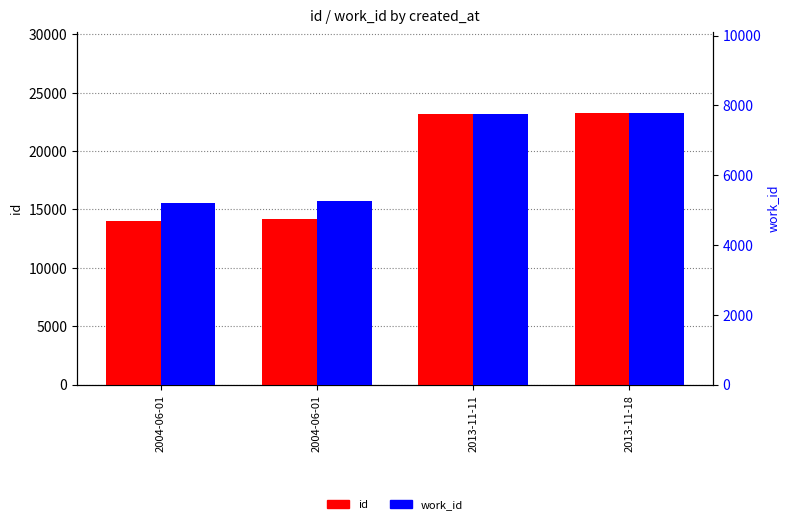

How many bars are there in each group?

2